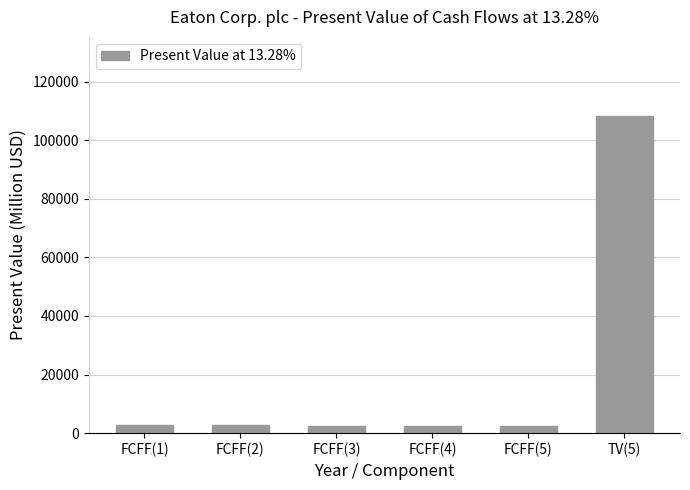

What is the value of the 1st bar from the left?

2907